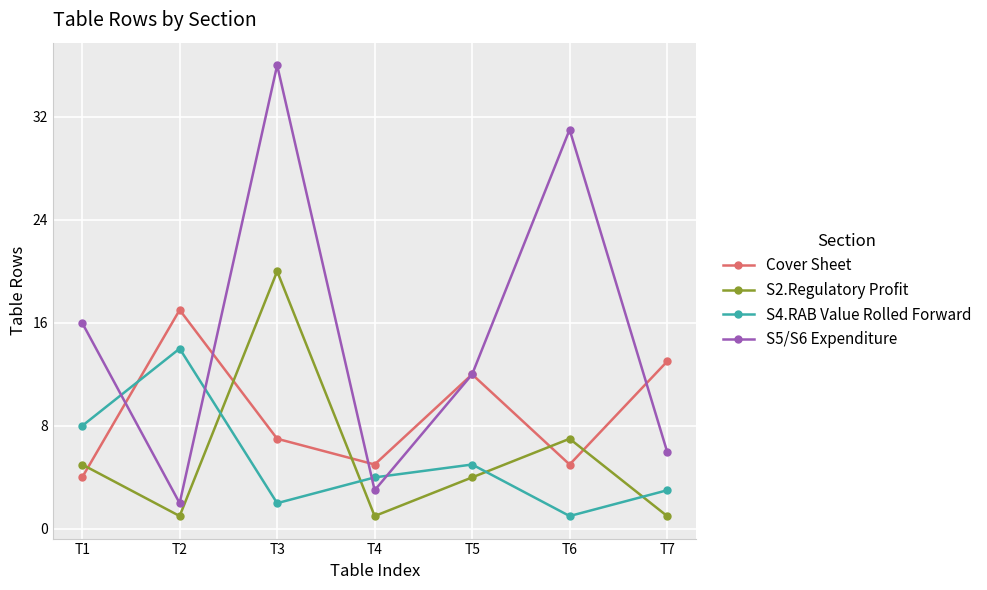

What are all the series names shown in the legend?

Cover Sheet, S2.Regulatory Profit, S4.RAB Value Rolled Forward, S5/S6 Expenditure